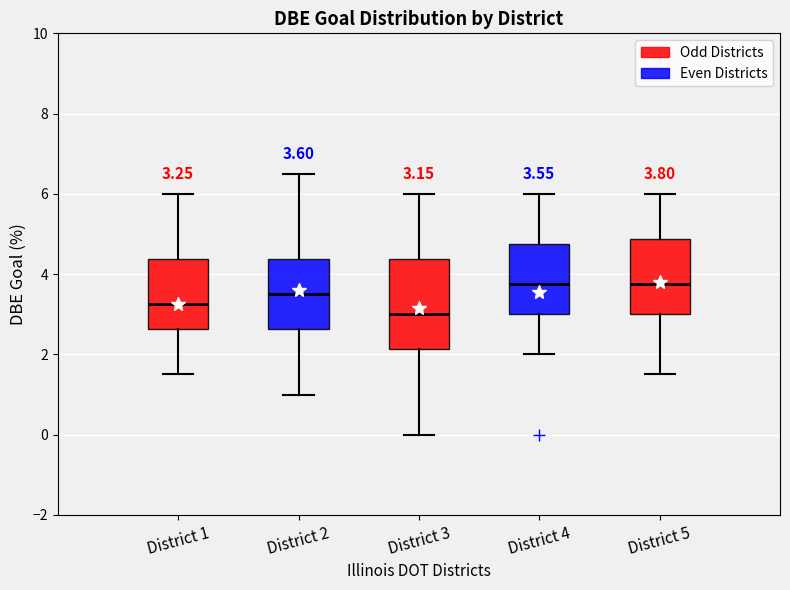

Which box has the lowest median line?

District 3